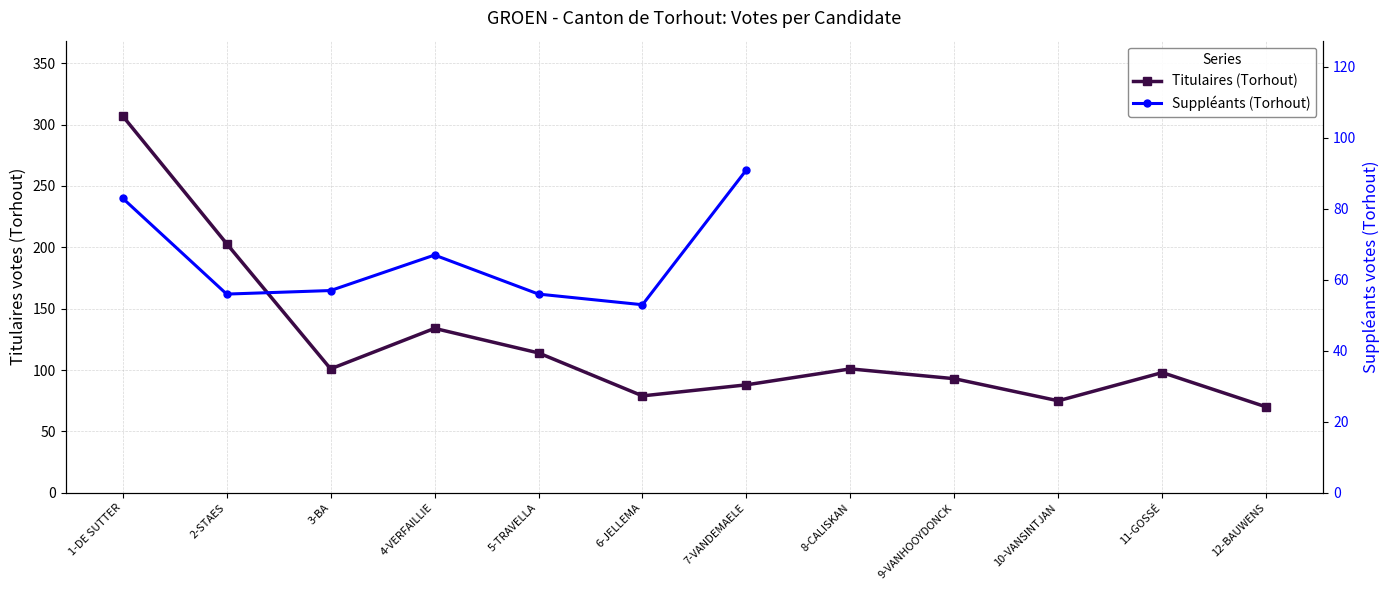

What is the sum of all values?

1463